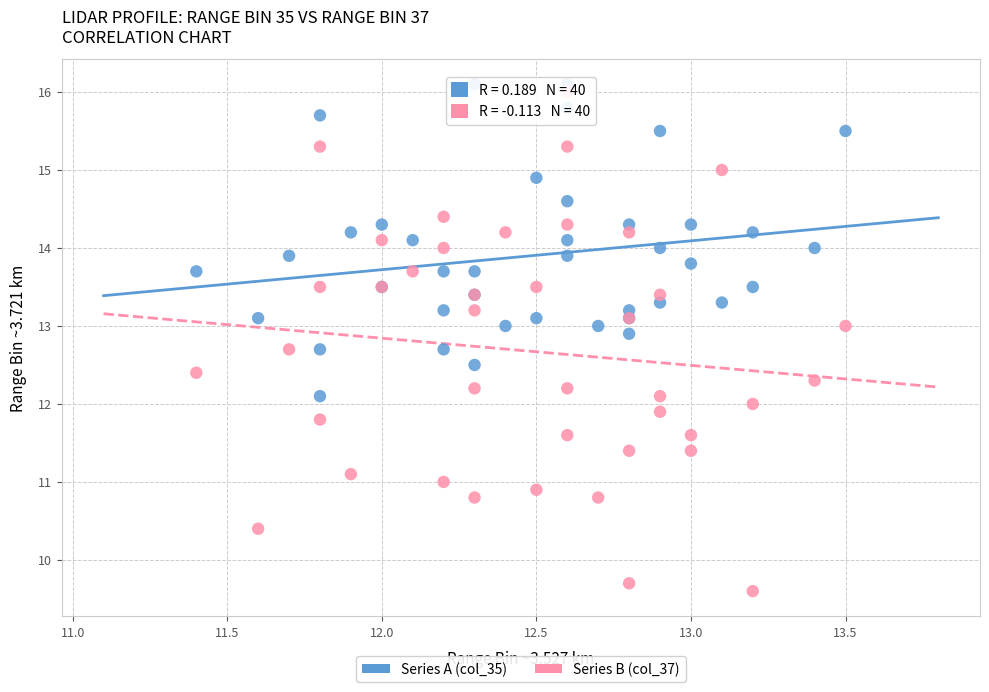

Which series has the largest Y range (max minus min)?

Series B (col_37)